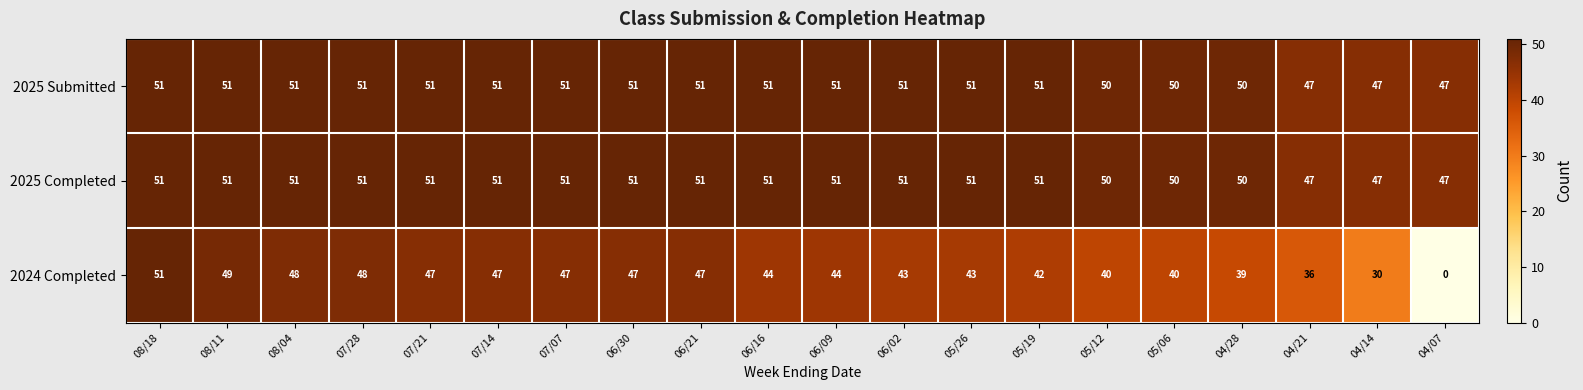

The 2025 Submitted series shows 51 at 07/28. True or false?

True